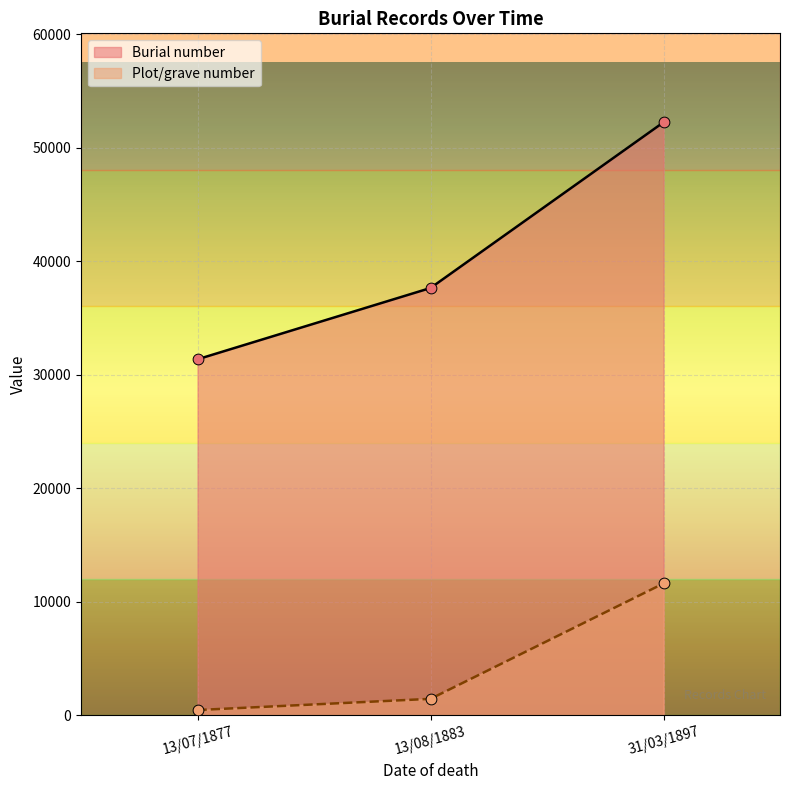

What are all the series names shown in the legend?

Burial number, Plot/grave number